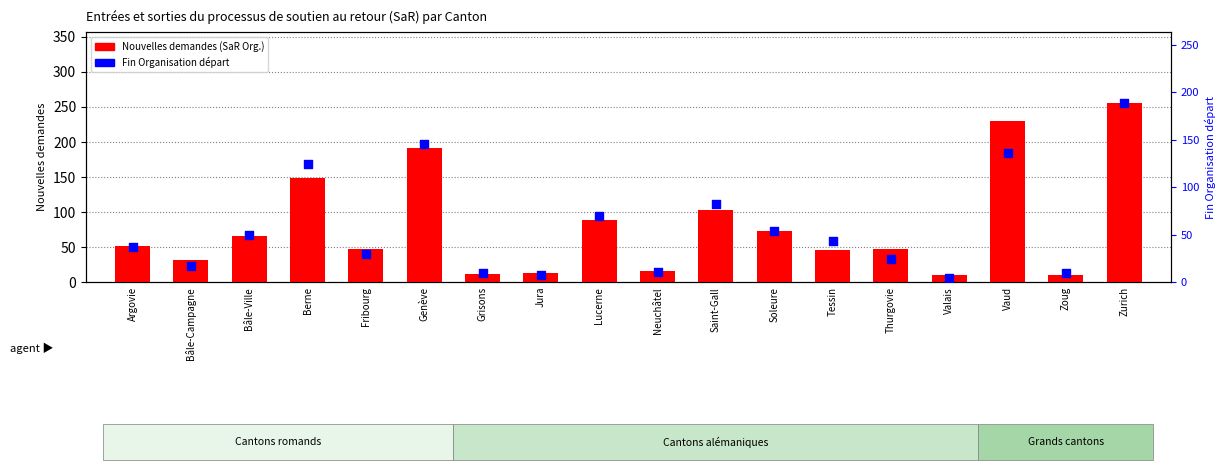

Is the value of Nouvelles demandes (SaR Organisation) at Lucerne greater than the value of Fin Organisation du départ at Lucerne?

Yes